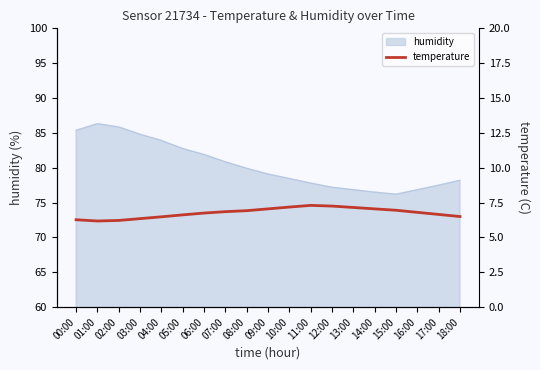

What is the average value?

6.8